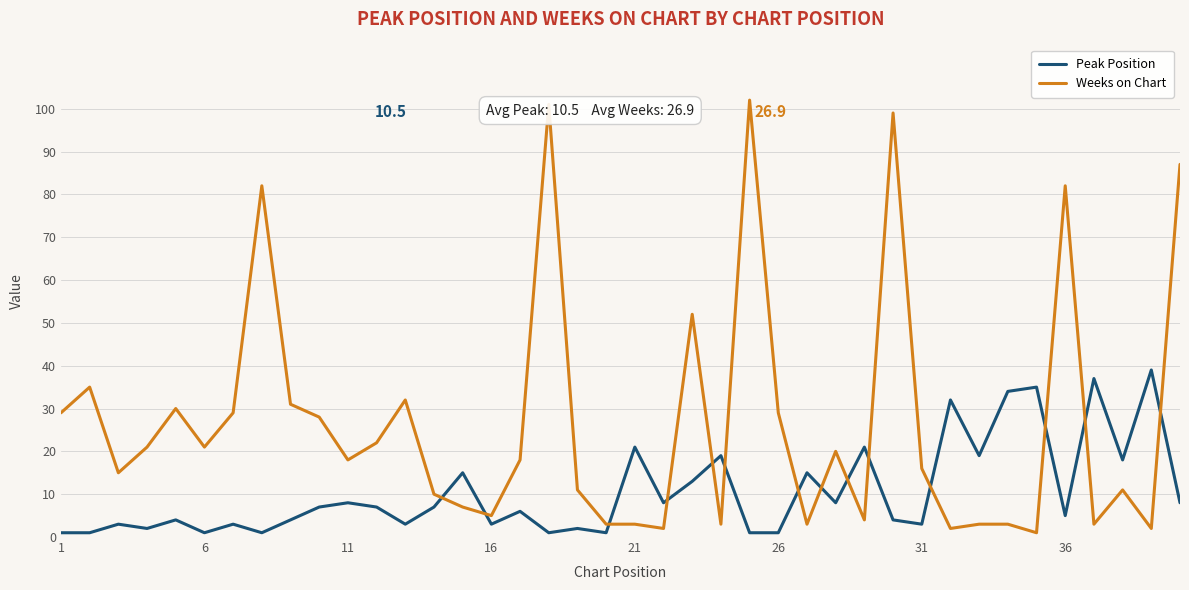

Reading left to right, list all the values displayed in this chart.

Peak Position: 1	1	3	2	4	1	3	1	4	7	8	7	3	7	15	3	6	1	2	1	21	8	13	19	1	1	15	8	21	4	3	32	19	34	35	5	37	18	39	8
Weeks on Chart: 29	35	15	21	30	21	29	82	31	28	18	22	32	10	7	5	18	101	11	3	3	2	52	3	102	29	3	20	4	99	16	2	3	3	1	82	3	11	2	87